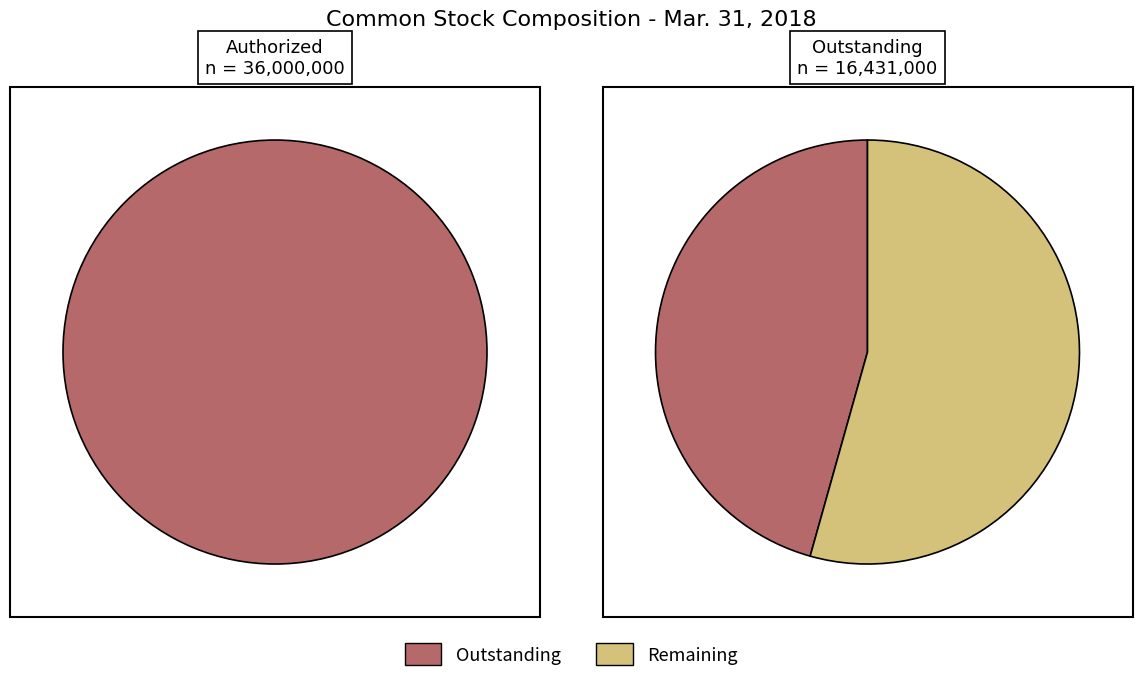

Does Common stock, outstanding (in shares) represent more than half of the total?

No